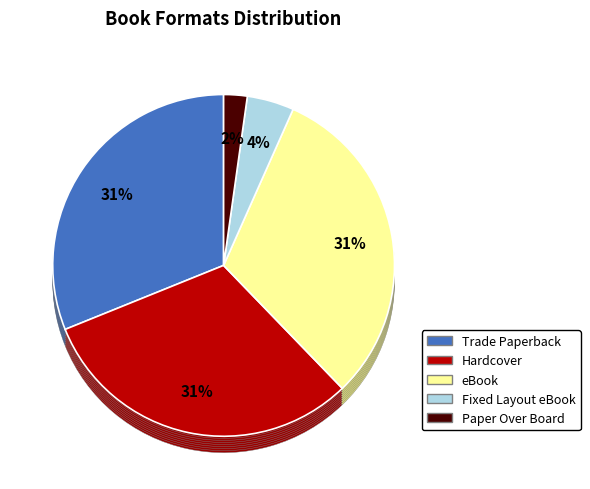

How much of the chart is everything except Trade Paperback?

68.9%